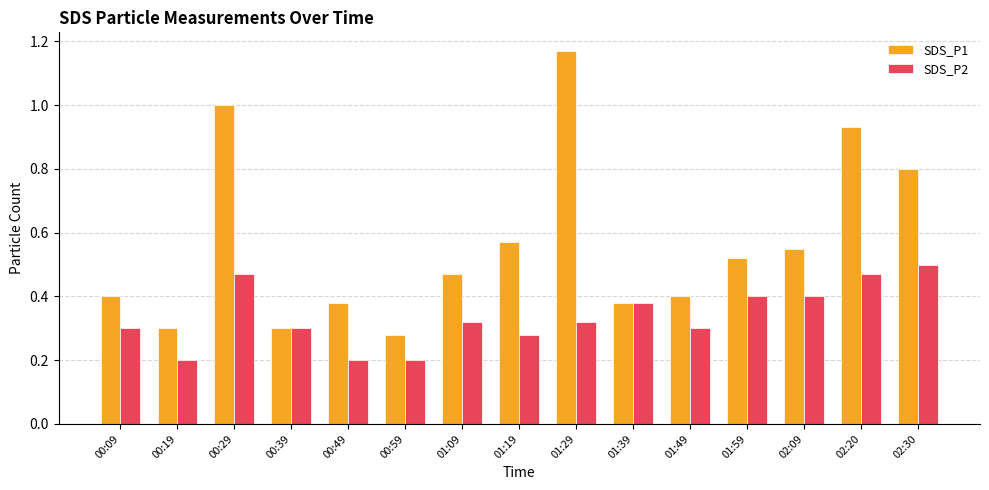

What is the sum of all SDS_P2 values?

5.0